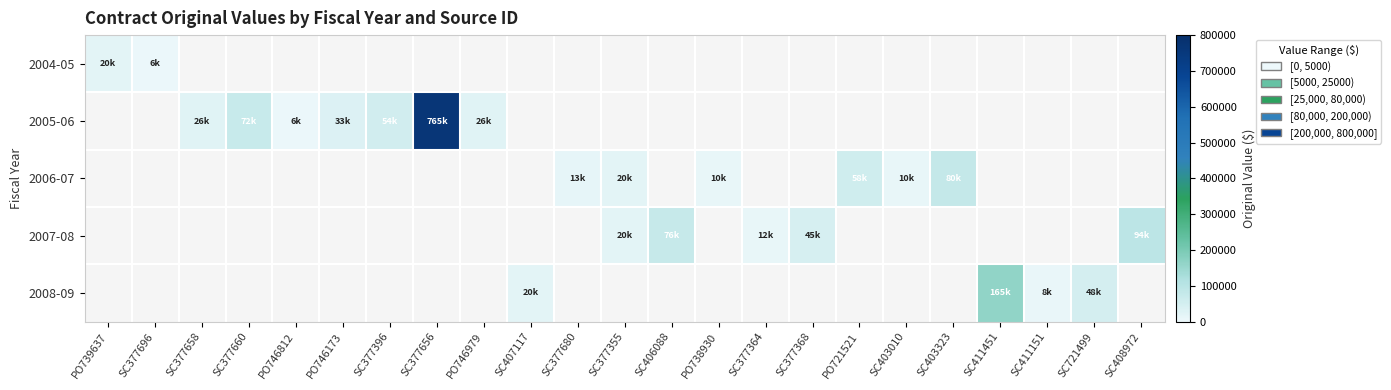

Where does the 2006-07 series first go above 13000?

SC377355